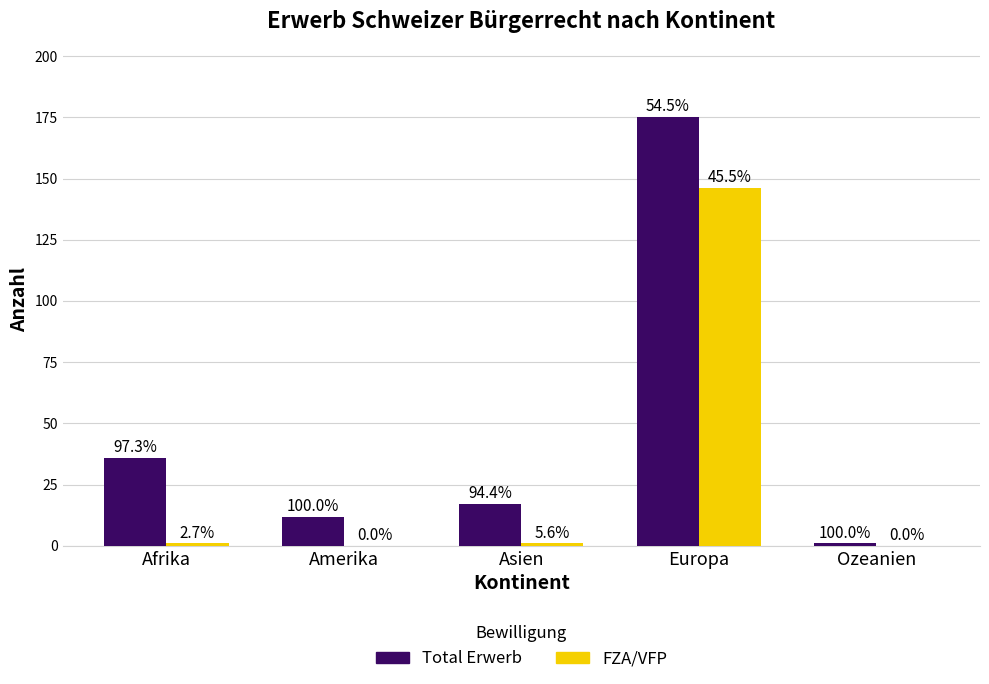

What is the value of the Total Erwerb bar at the 2nd from the left?

12